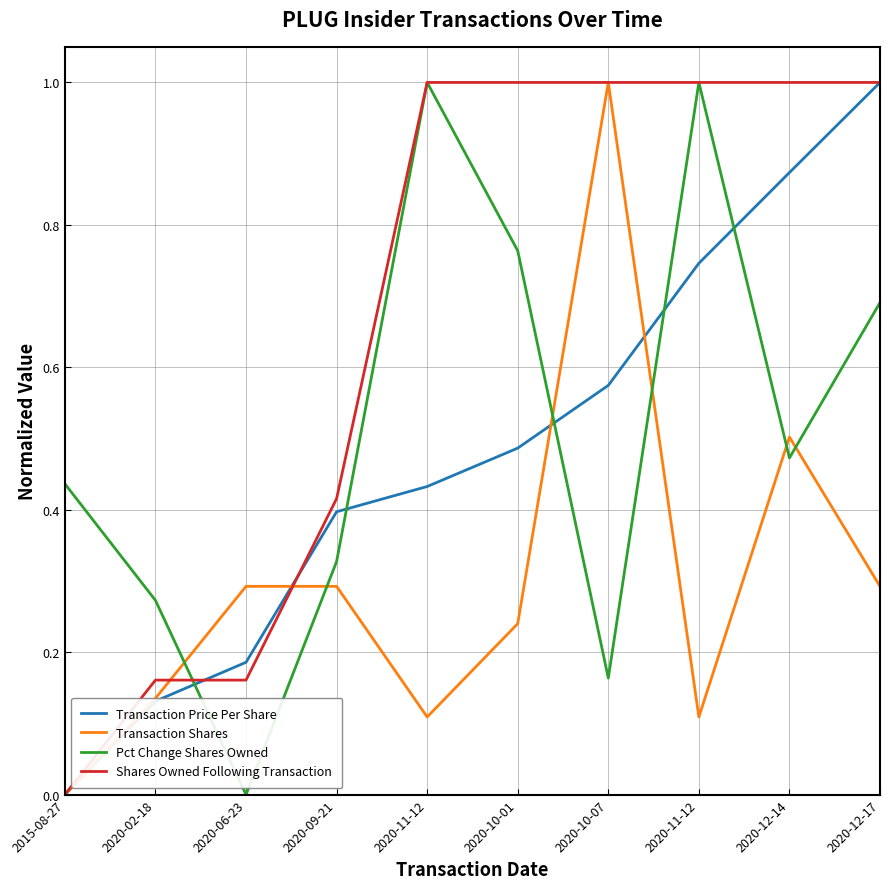

How many interior local peaks does the Pct Change Shares Owned series have?

2